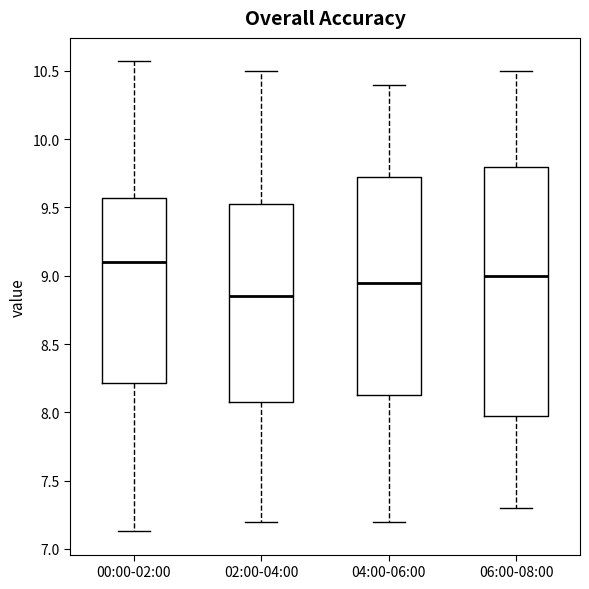

Reading left to right, transcribe this box plot: for each box, give where its median line is, the range the box spans, and where its two whiskers end, as read against the y-axis. The values are not printed on the chart, so give them approximately, as read against the axis.

00:00-02:00: median 9.10, box 8.20 to 9.55, whiskers 7.15 to 10.55
02:00-04:00: median 8.85, box 8.10 to 9.55, whiskers 7.20 to 10.50
04:00-06:00: median 8.95, box 8.15 to 9.75, whiskers 7.20 to 10.40
06:00-08:00: median 9.00, box 8.00 to 9.80, whiskers 7.30 to 10.50